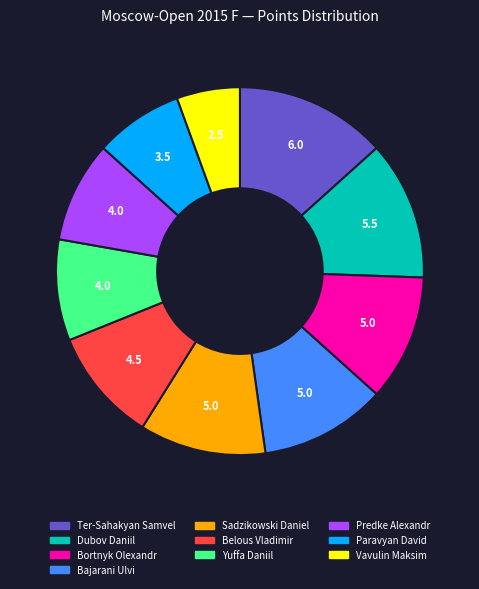

Which slice is the smallest?

Vavulin Maksim